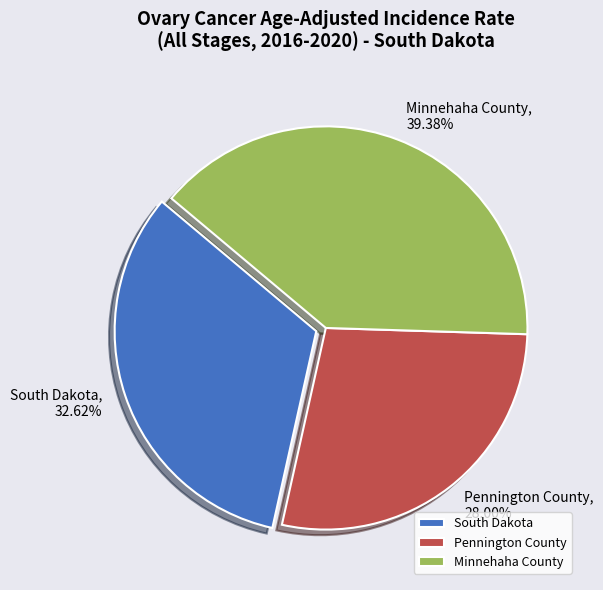

How many slices are in this pie chart?

3